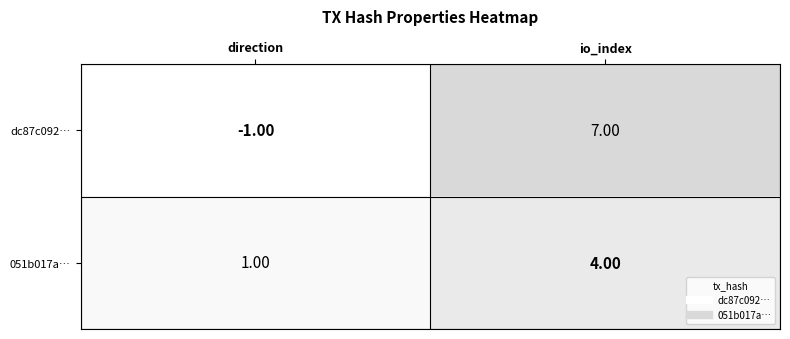

At which category is the sum across all series the highest?

io_index